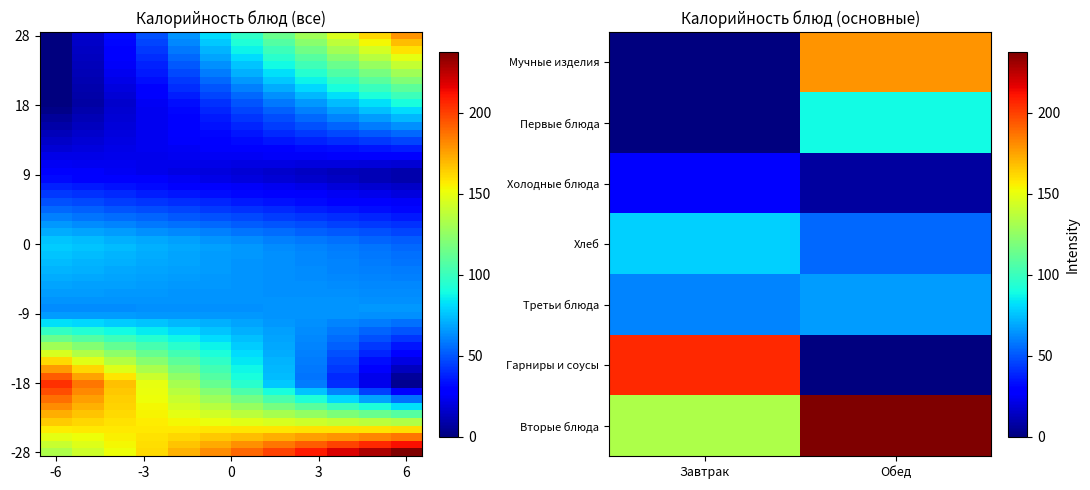

What is the difference between the maximum and second lowest values in the Обед series?

231.1